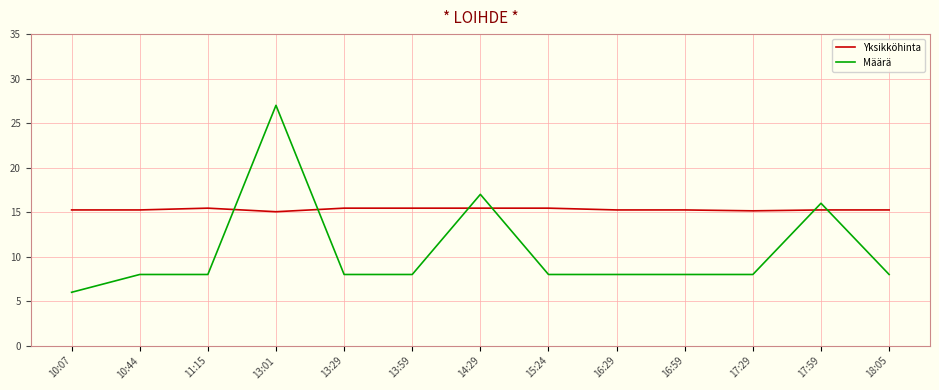

Which series has the largest total across all categories?

Yksikköhinta